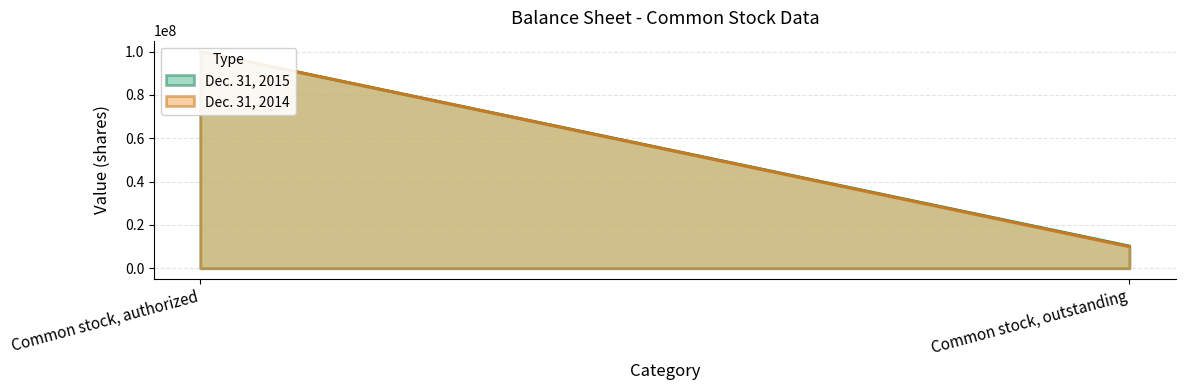

What is the average value of the Dec. 31, 2015 series?

55123500